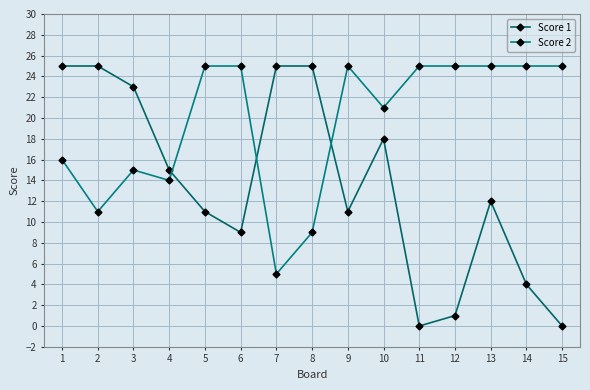

How many times do Score 1 and Score 2 cross each other?

3